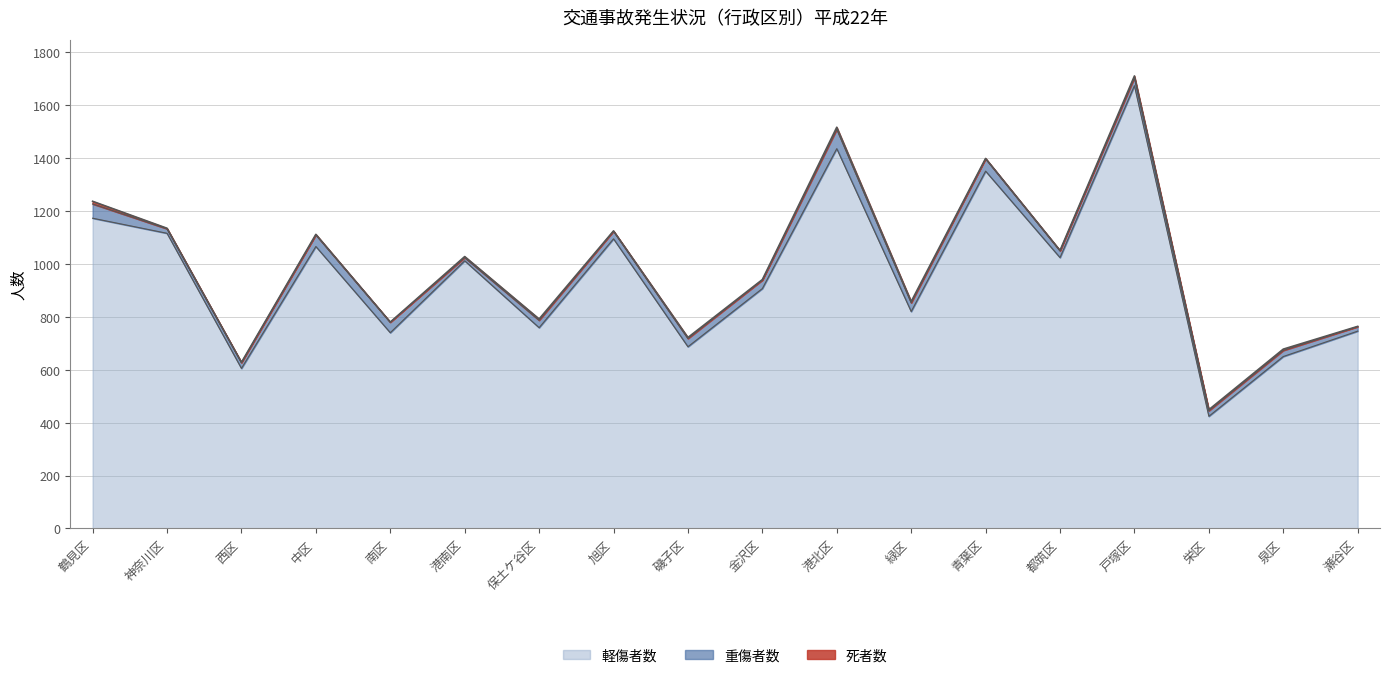

At which label is 重傷者数 closest to 42?

中区